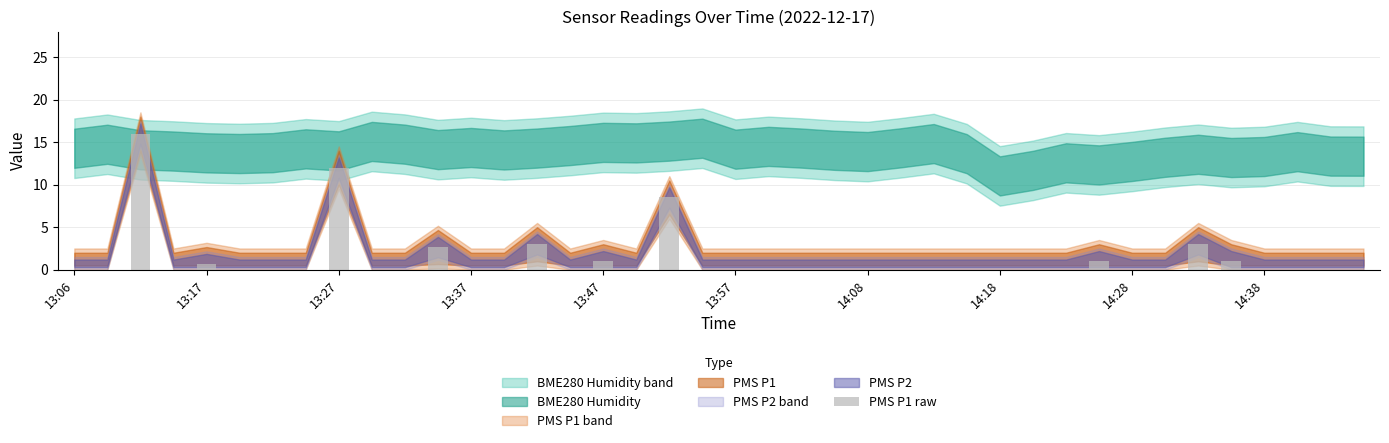

How many categories are shown in the chart?

40